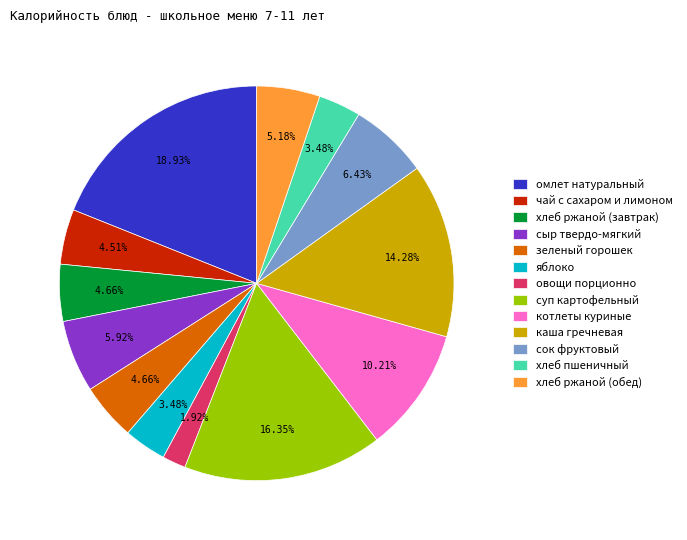

Does сок фруктовый represent more than half of the total?

No